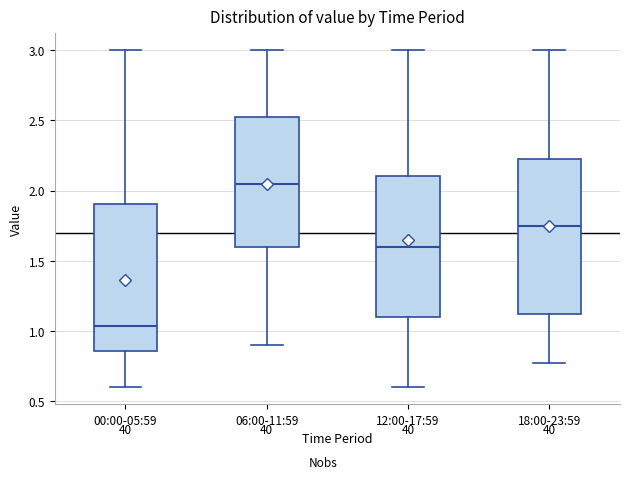

Reading left to right, transcribe this box plot: for each box, give where its median line is, the range the box spans, and where its two whiskers end, as read against the y-axis. The values are not printed on the chart, so give them approximately, as read against the axis.

00:00-05:59: median 1.05, box 0.85 to 1.90, whiskers 0.60 to 3.00
06:00-11:59: median 2.05, box 1.60 to 2.55, whiskers 0.90 to 3.00
12:00-17:59: median 1.60, box 1.10 to 2.10, whiskers 0.60 to 3.00
18:00-23:59: median 1.75, box 1.10 to 2.25, whiskers 0.75 to 3.00